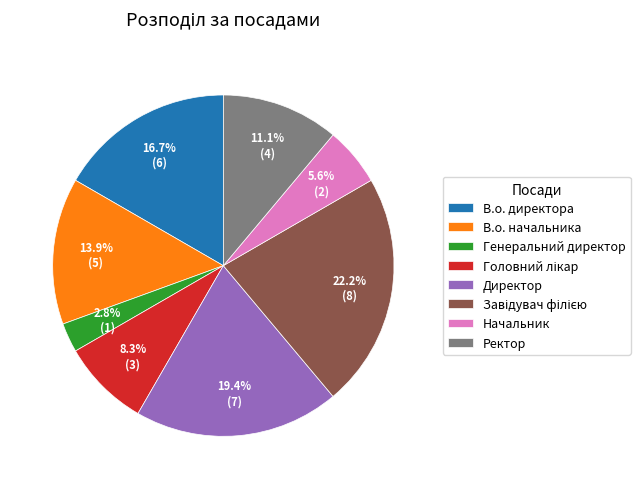

Is there a majority slice in this chart?

No